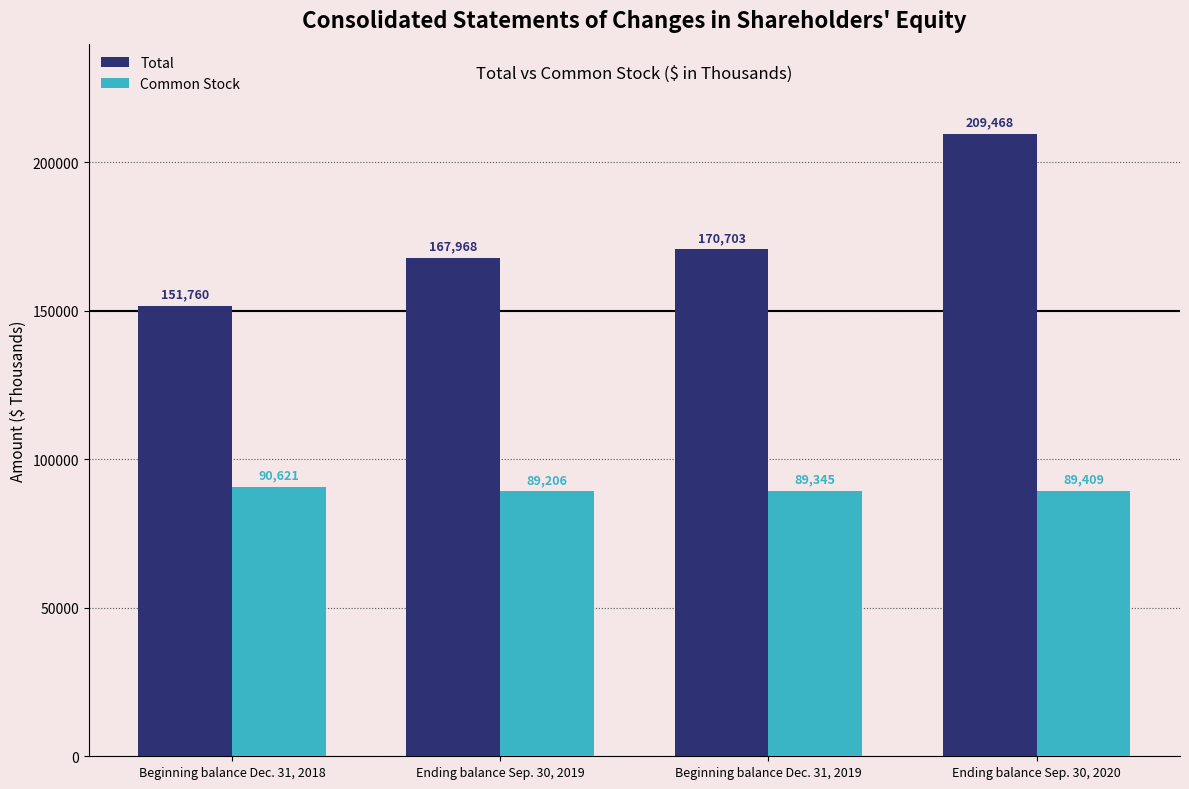

What position from the left is Beginning balance Dec. 31, 2019?

3